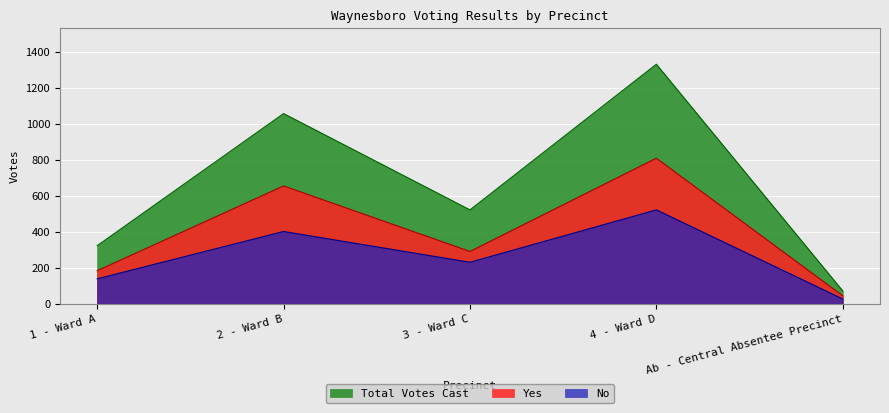

The Total Votes Cast series shows 72 at Ab - Central Absentee Precinct. True or false?

True